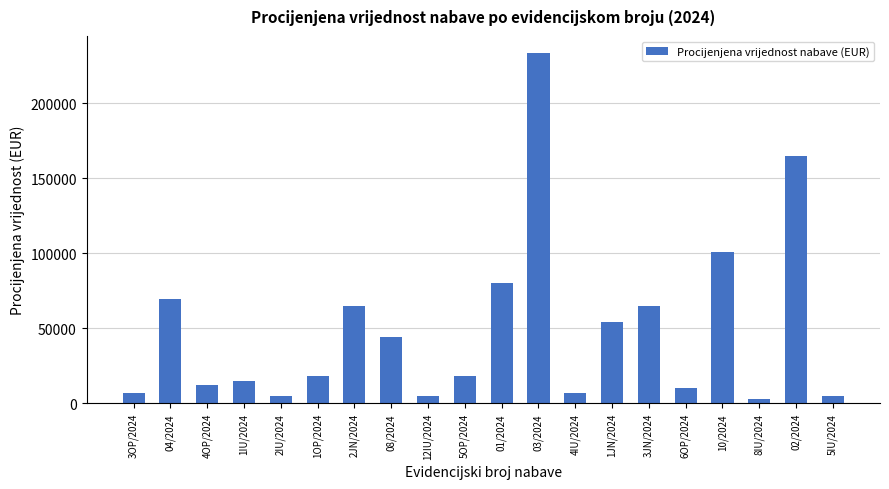

What is the difference between the maximum and minimum values?

230000